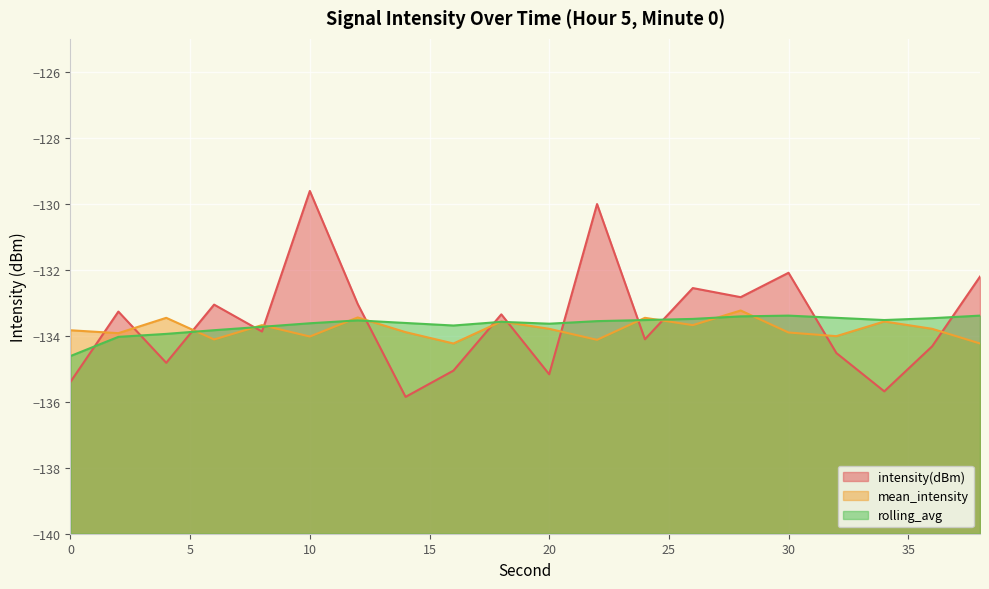

The rolling_avg series shows -133.7 at 8. True or false?

True